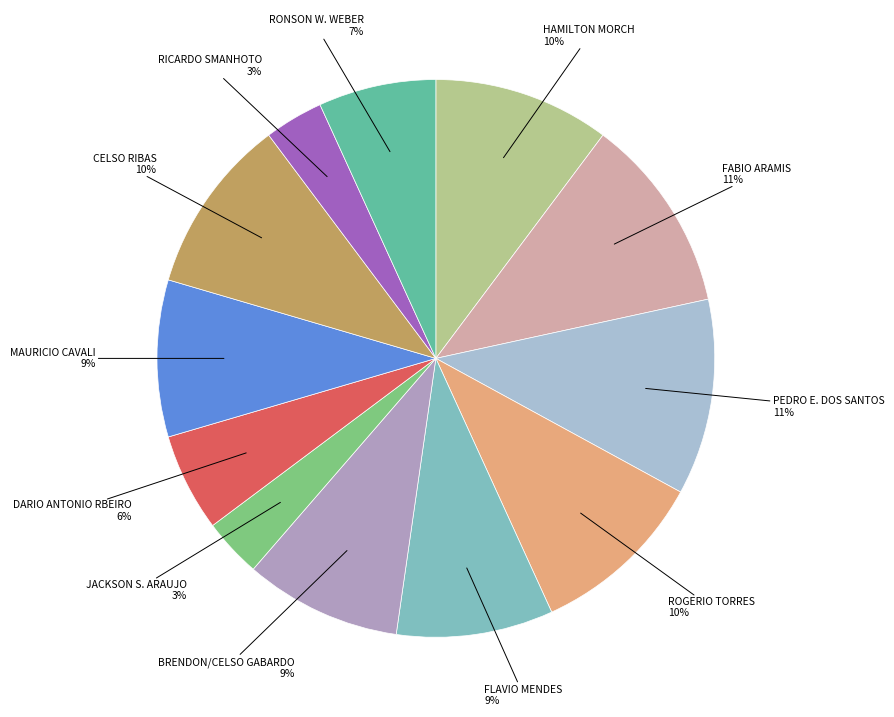

To the nearest percent, what is the difference between the largest and smallest slice percentages?

8%